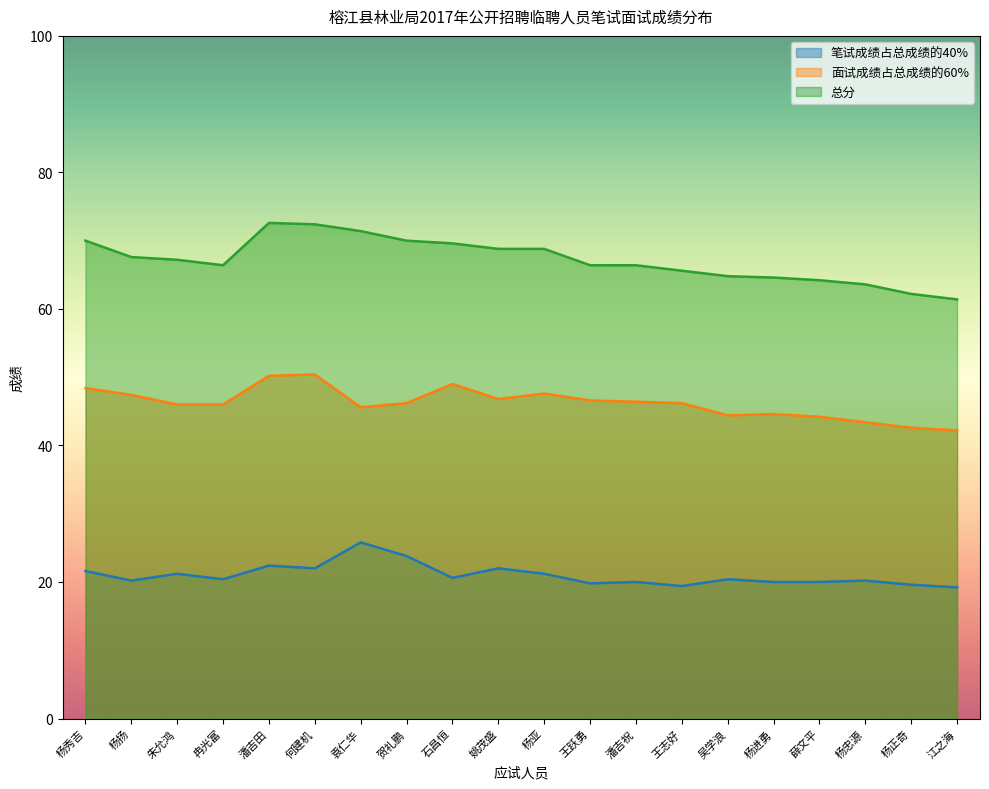

What is the total value across all series at 杨正奇?

124.4